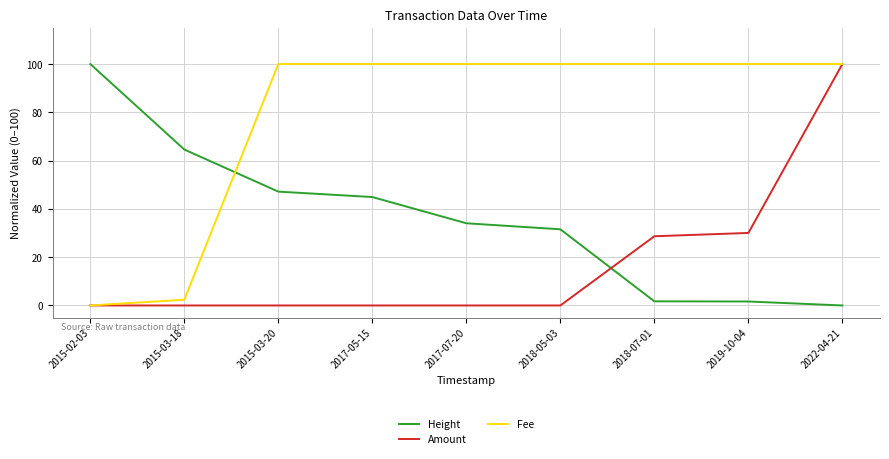

The Amount series shows -52.0 at 2017-05-15. True or false?

False